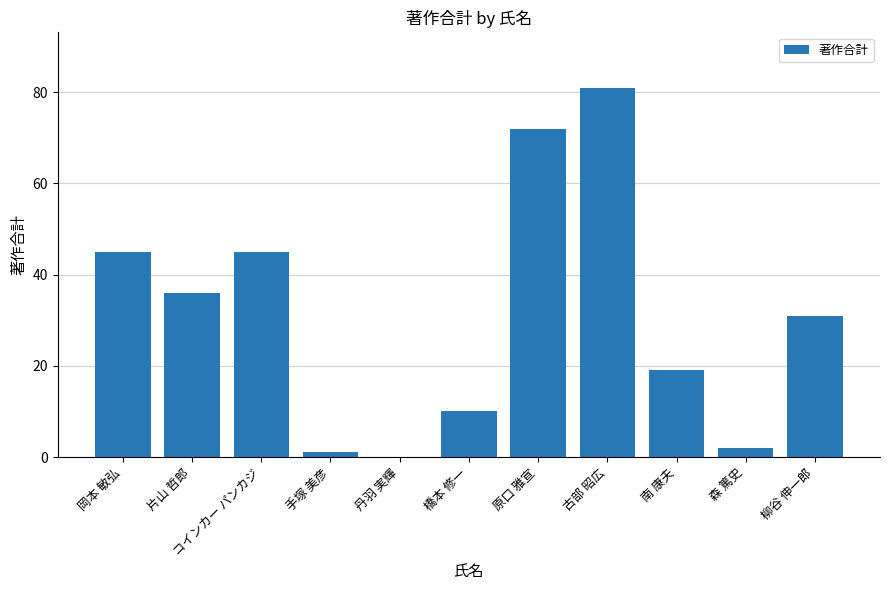

What is the change in value from 古部 昭広 to 南 康夫?

-62